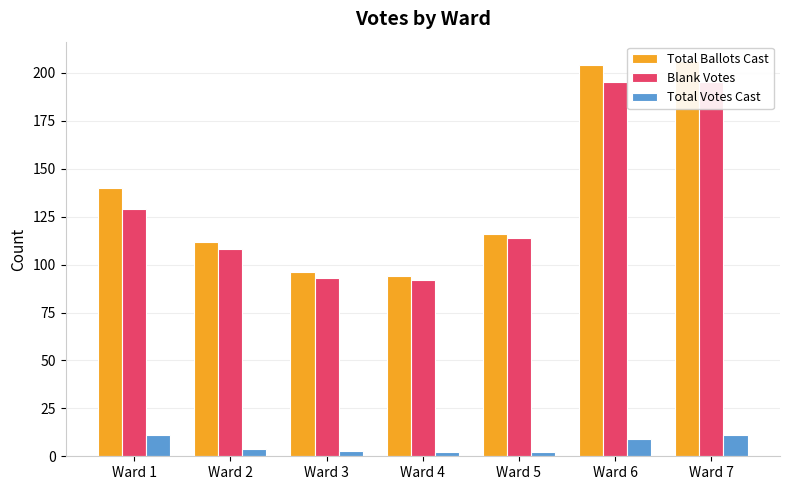

Which category has the highest value in the Total Ballots Cast series?

Ward 7